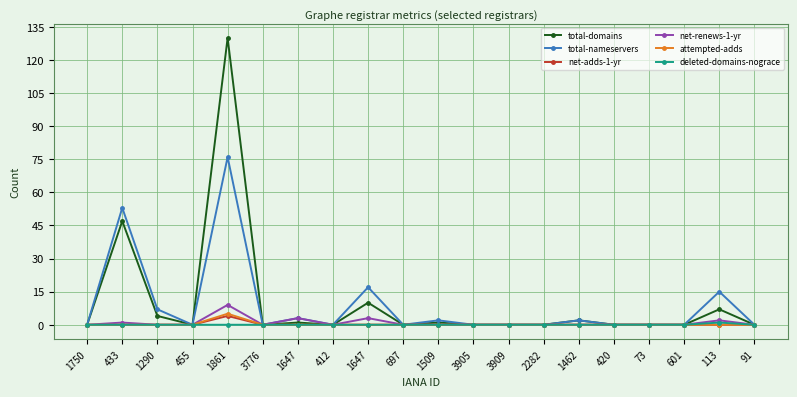

In net-renews-1-yr, how many points are higher than both neighbors (excluding endpoints)?

5